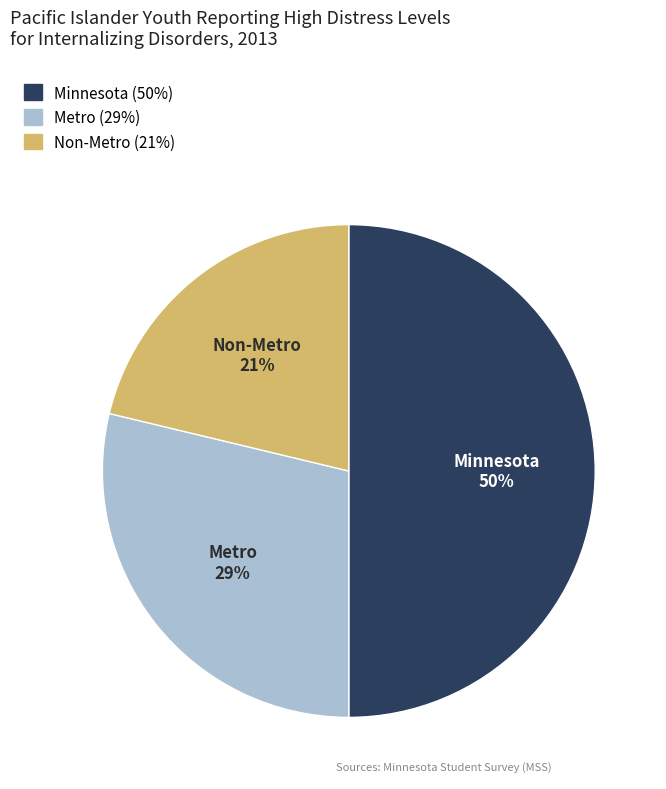

How many slices are in this pie chart?

3